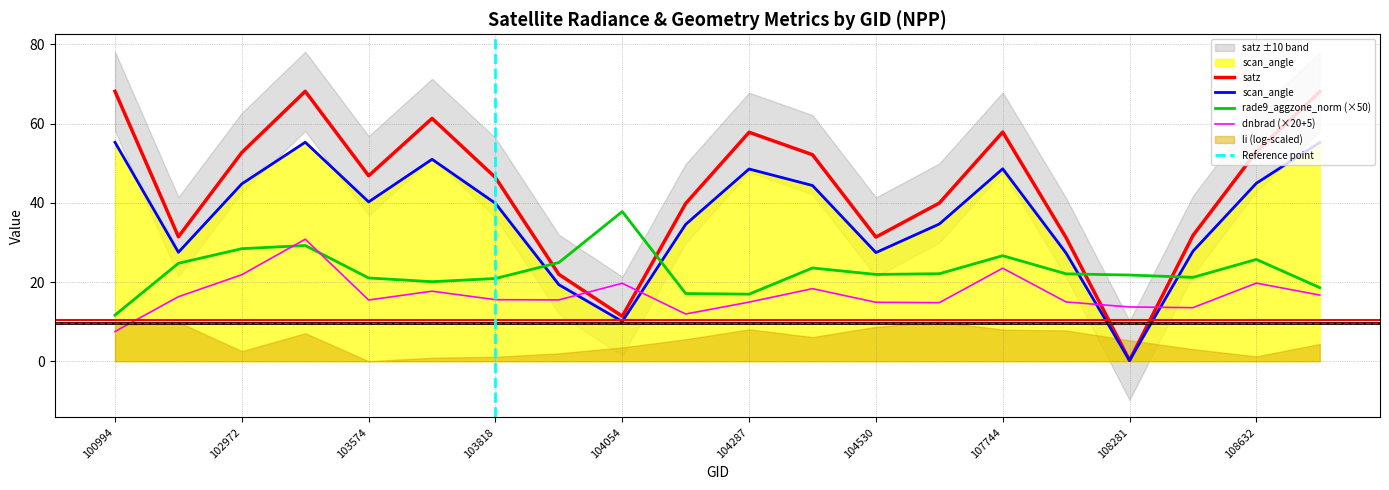

What is the highest value of the dnbrad series?

30.8